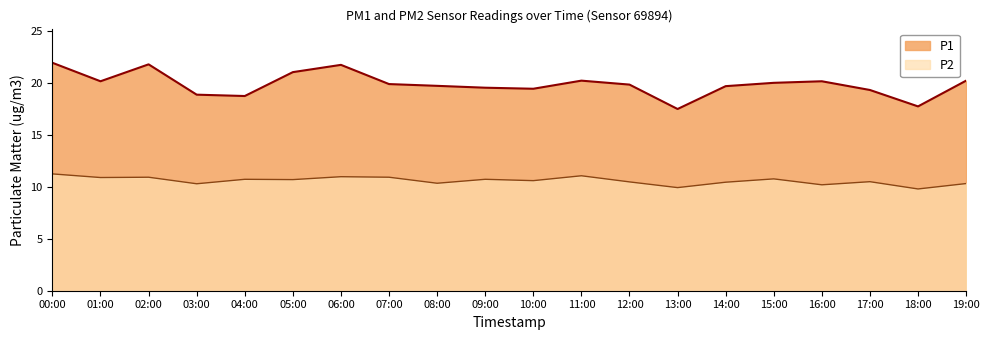

What are all the series names shown in the legend?

P1, P2